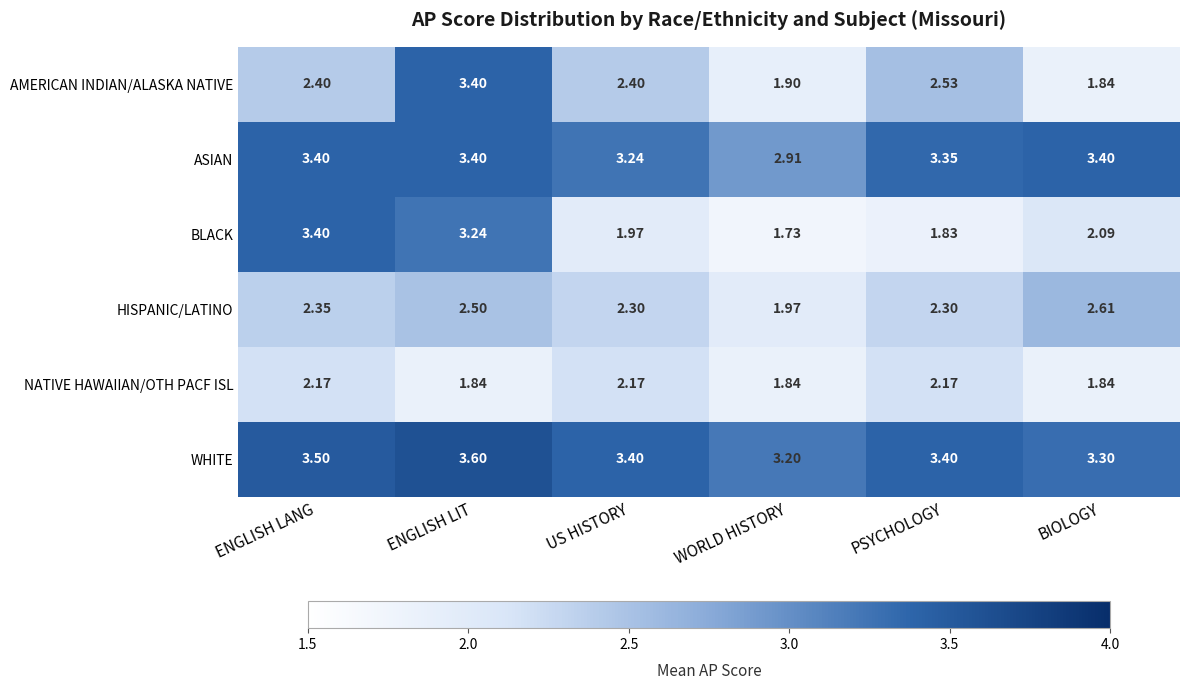

Which series has the widest spread of values?

BLACK